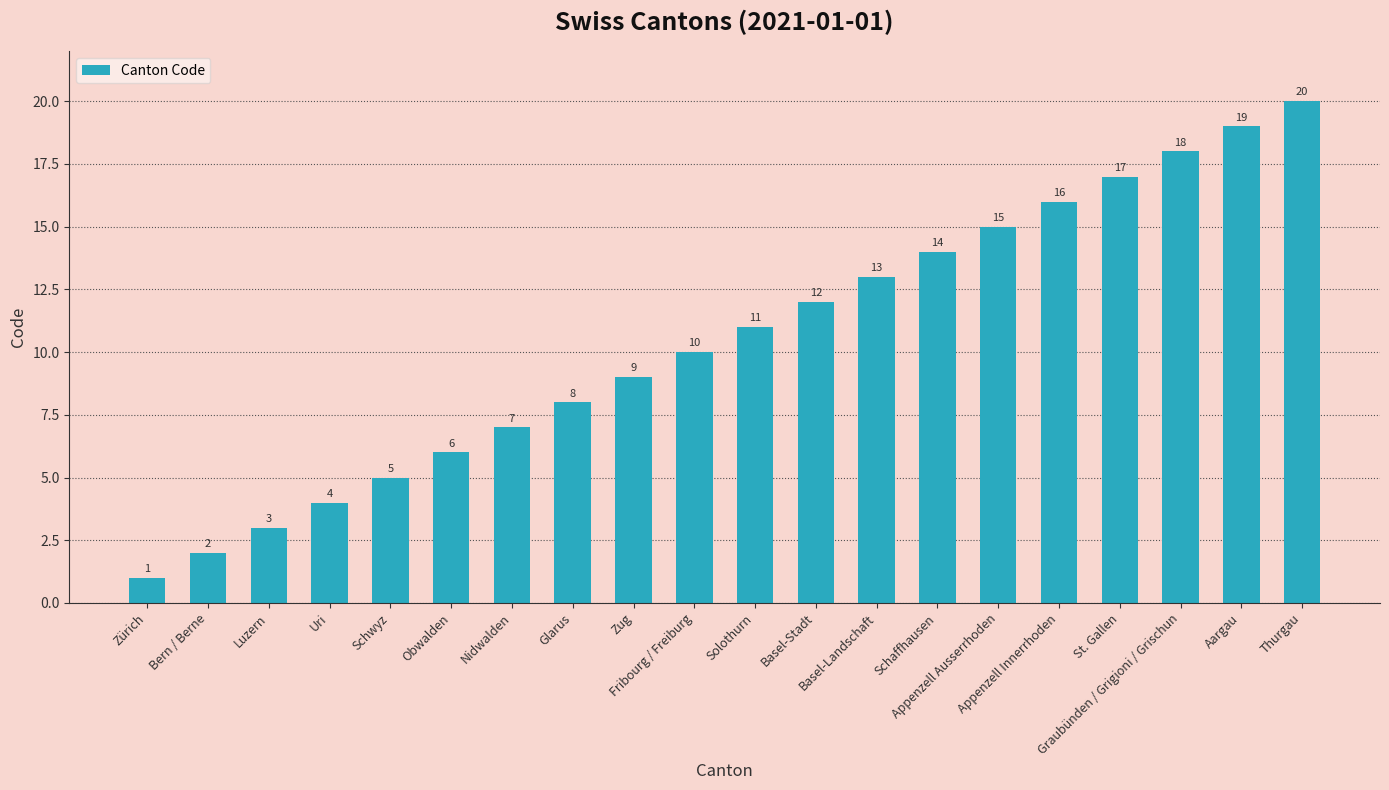

What is the sum of all values?

210